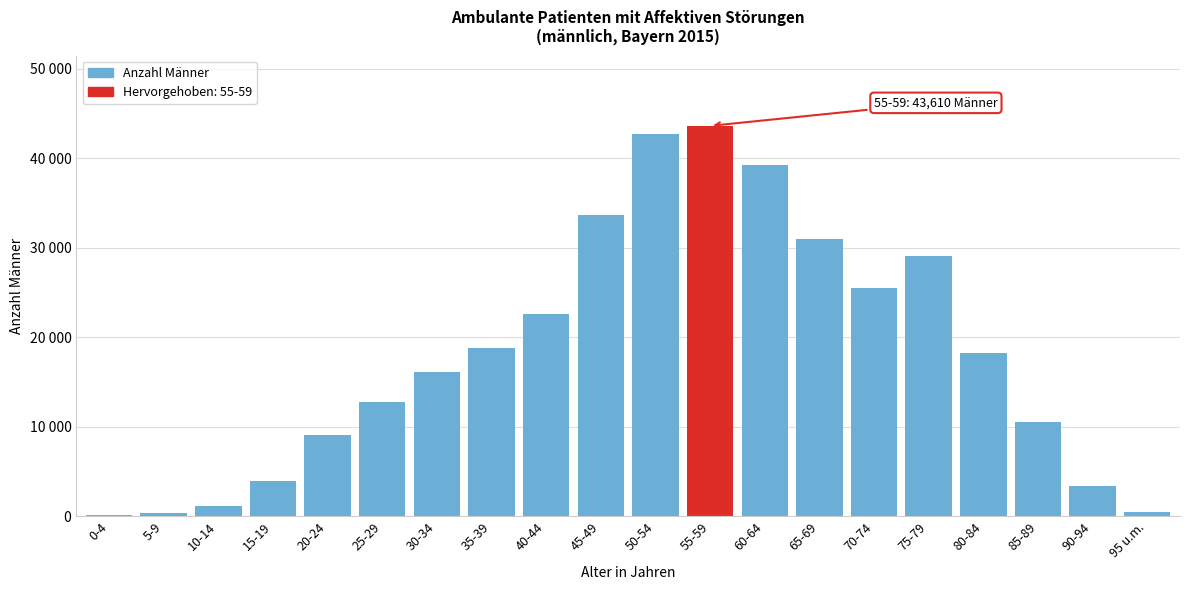

Are the bars horizontal?

No